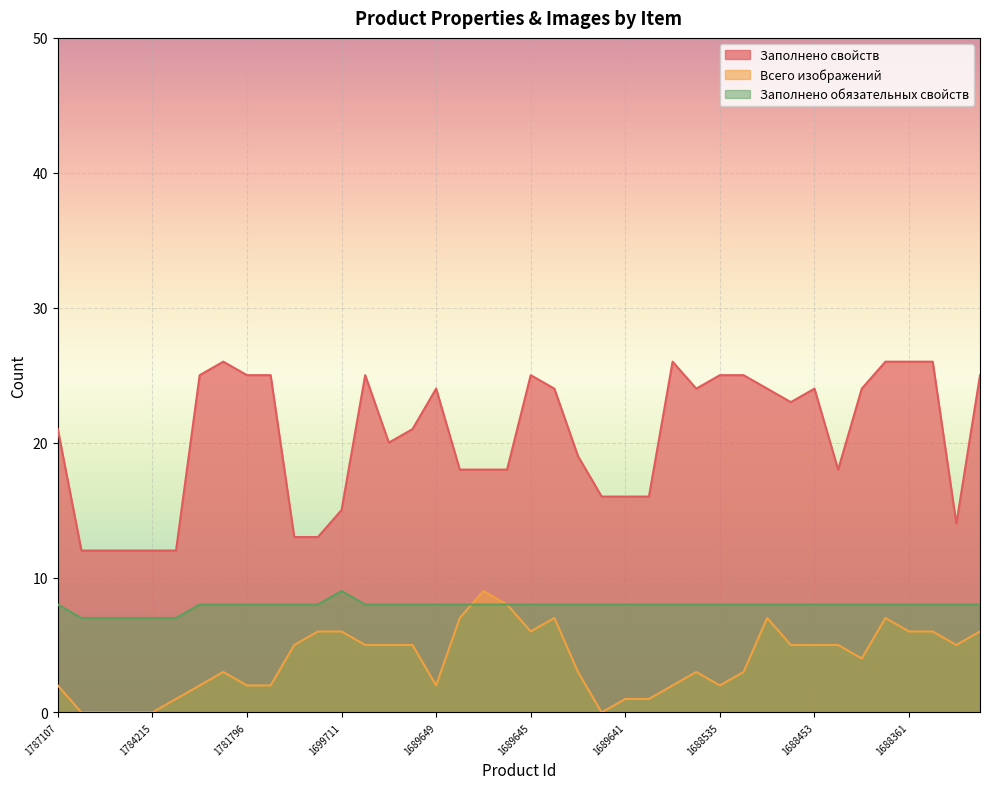

What is the average value of the Заполнено свойств series?

20